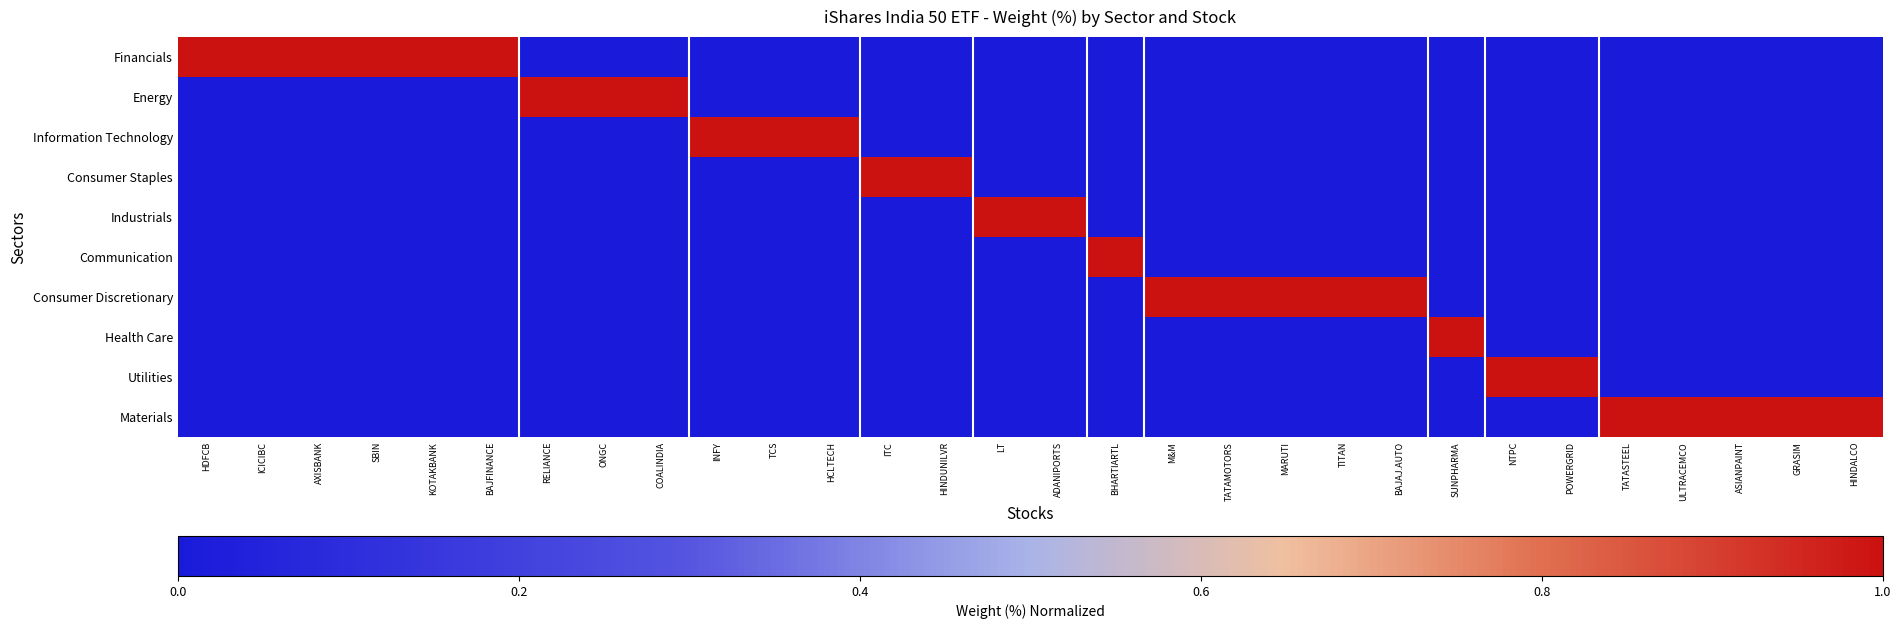

What is the difference between the highest and lowest values at SUNPHARMA?

1